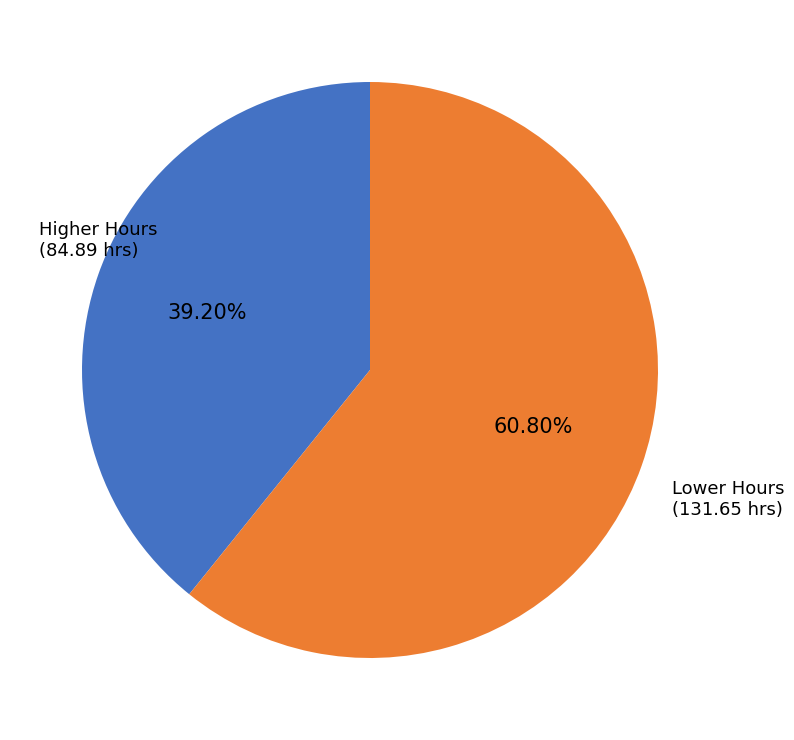

To the nearest percent, what is the average slice percentage?

50%